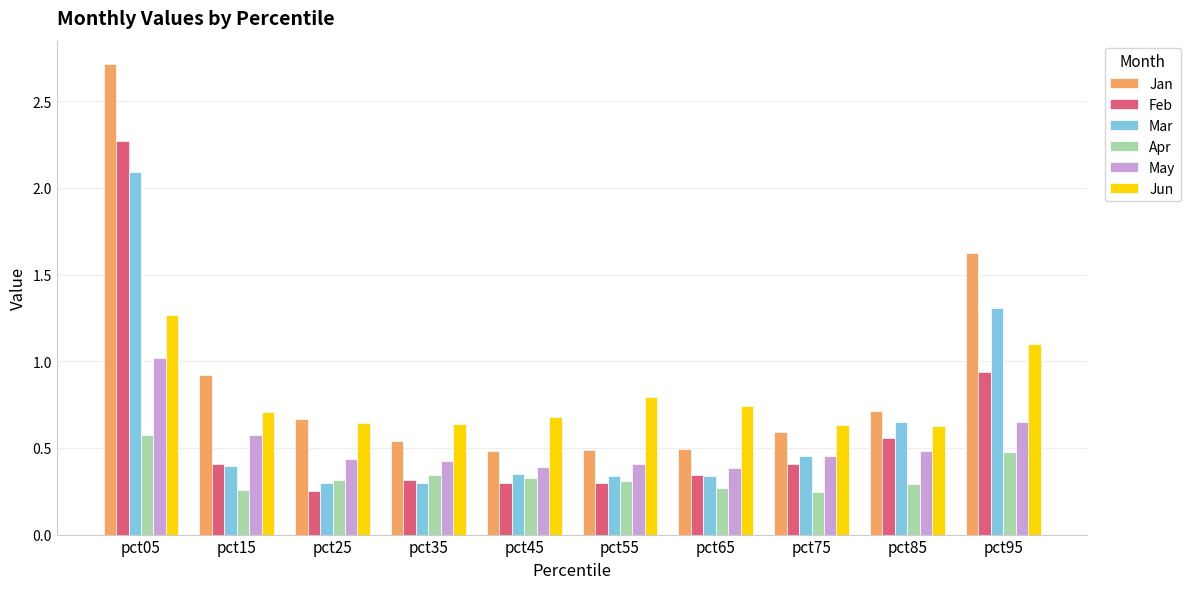

What is the sum of all Jun values?

7.8